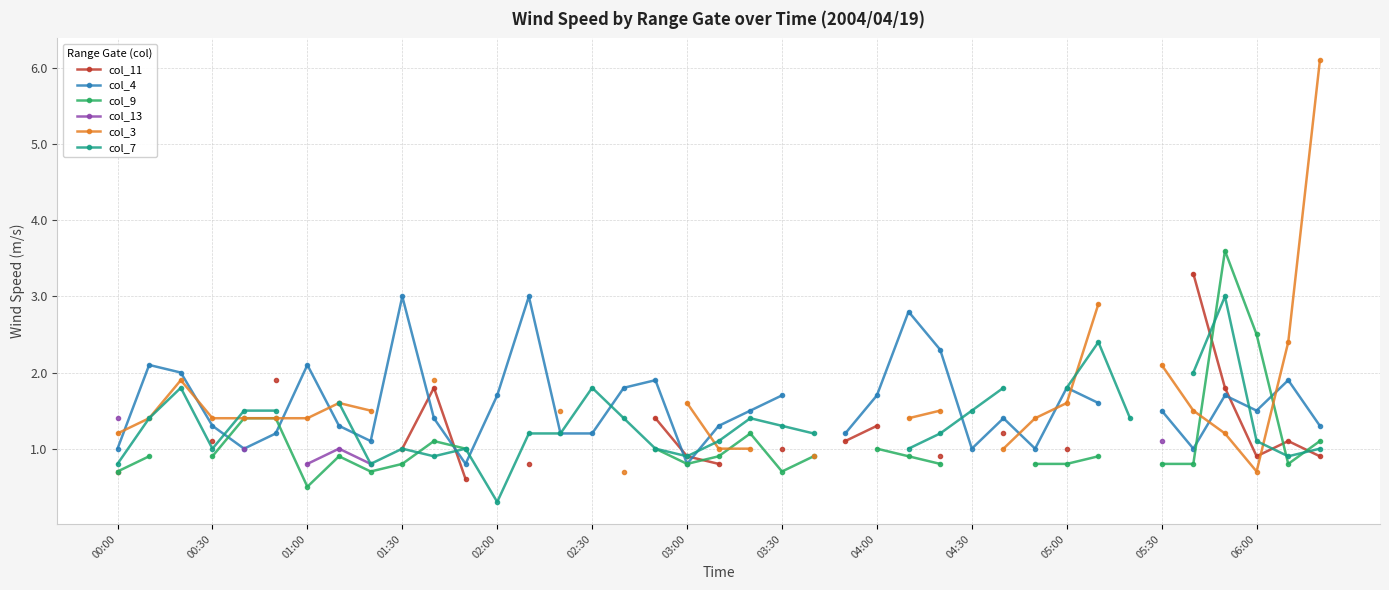

Is this an area chart (filled region under the line)?

No